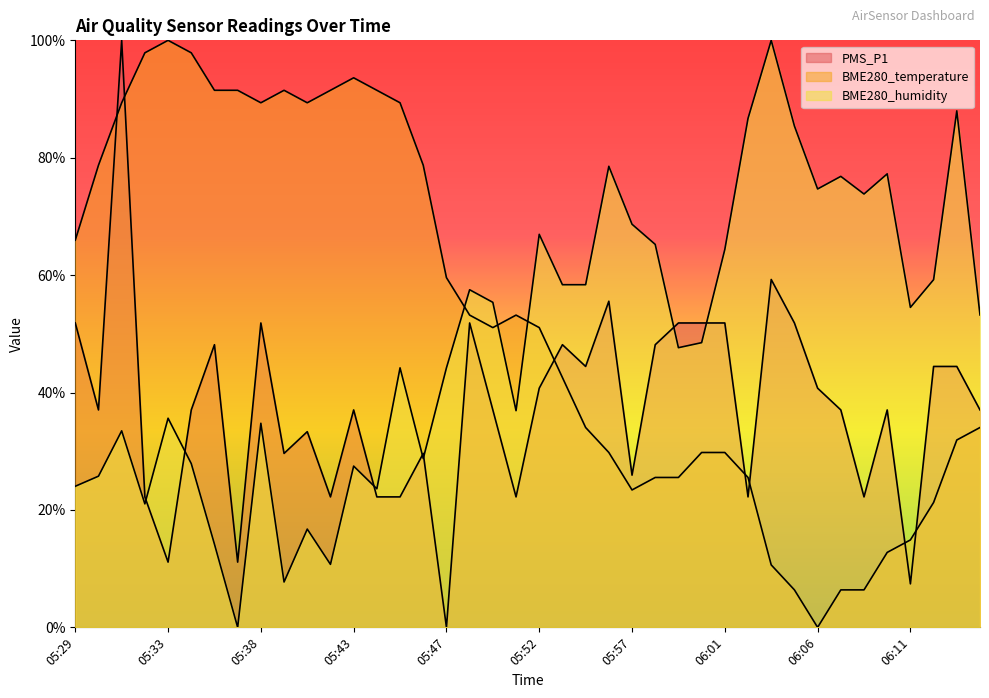

True or false: PMS_P1 and BME280_temperature cross at least once.

True